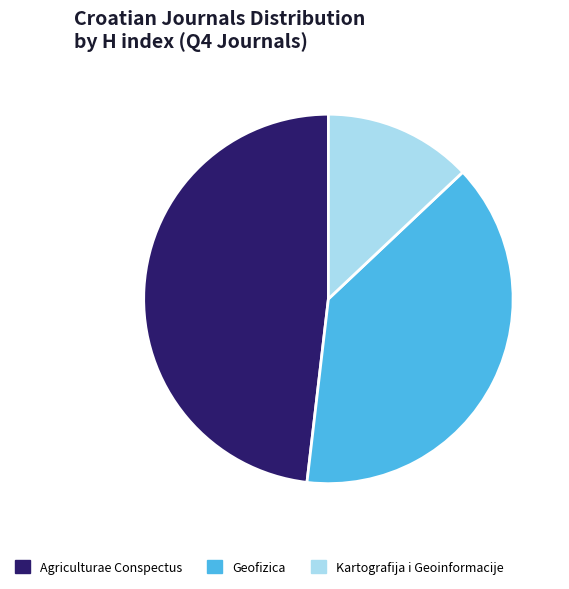

The Kartografija i Geoinformacije slice represents 24% of the pie. True or false?

False